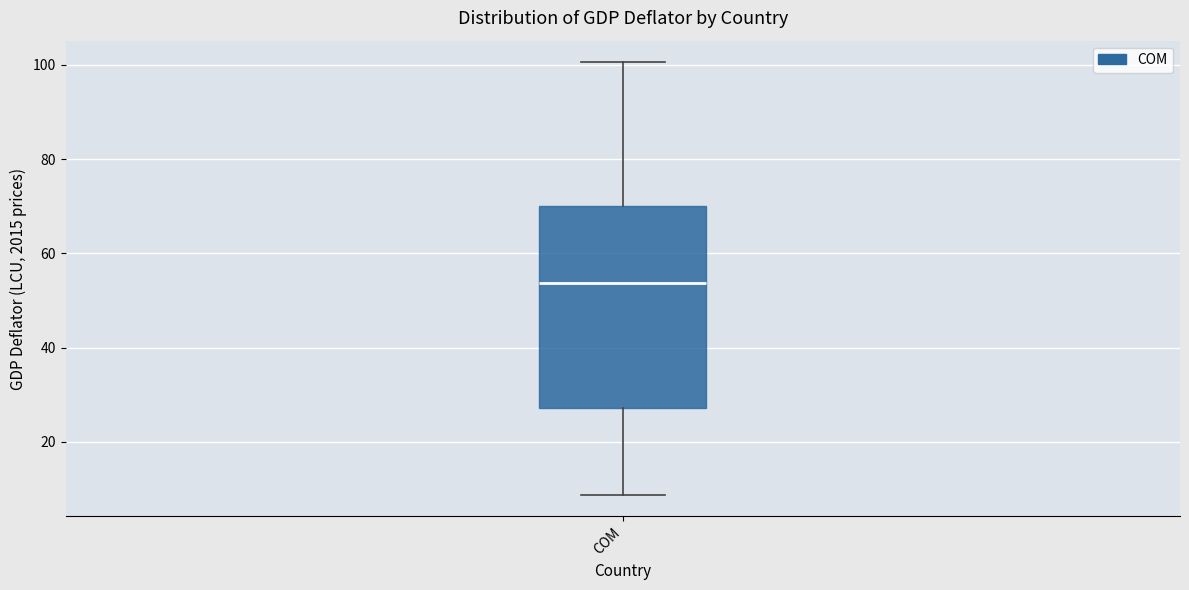

Where is the lower edge of the box for COM on the y-axis? The values are not printed on the chart, so give them approximately, as read against the axis.

28